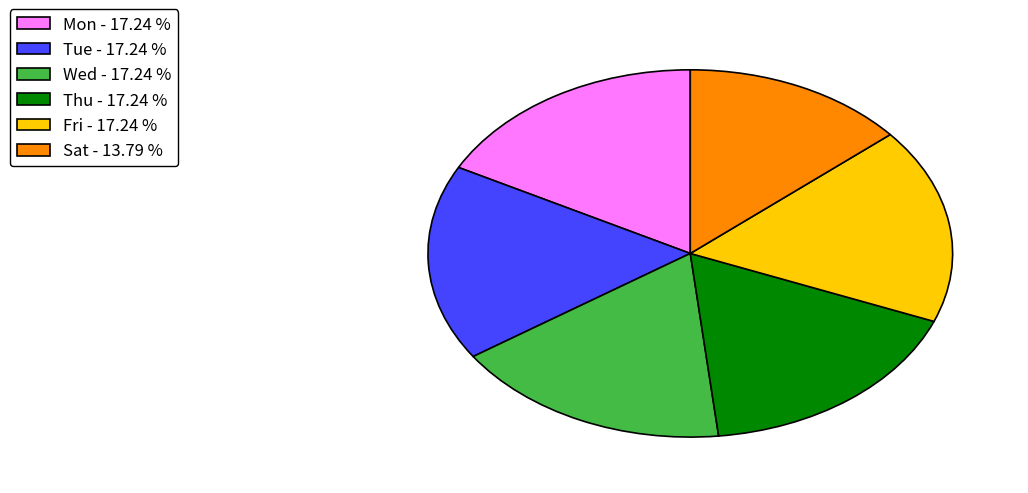

The Fri slice represents 25% of the pie. True or false?

False